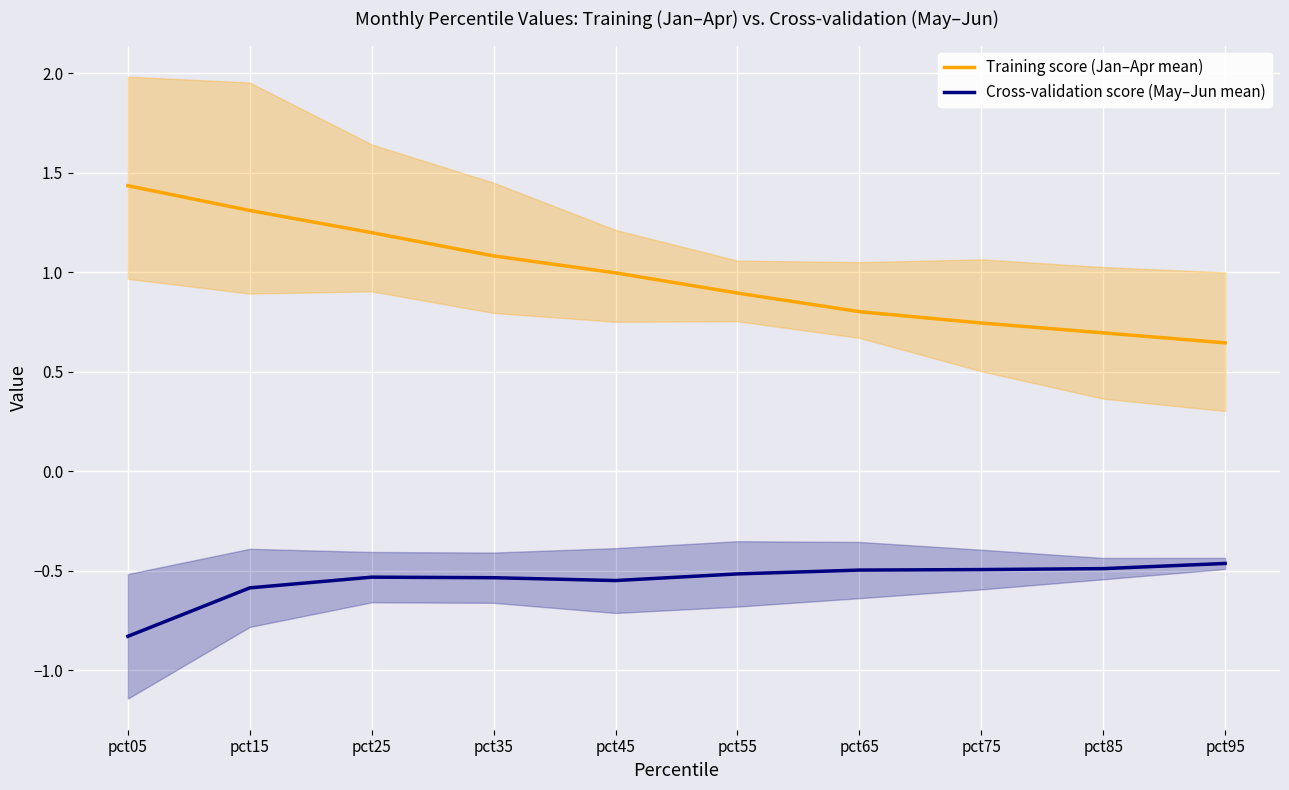

What is the maximum value shown in the chart?

1.4